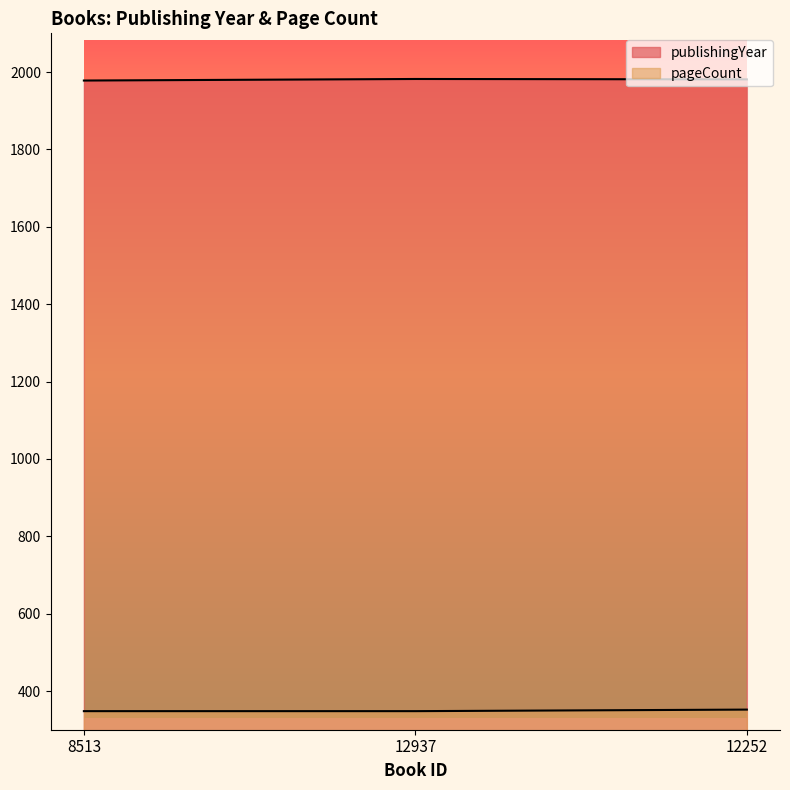

Does the chart have visible grid lines?

No